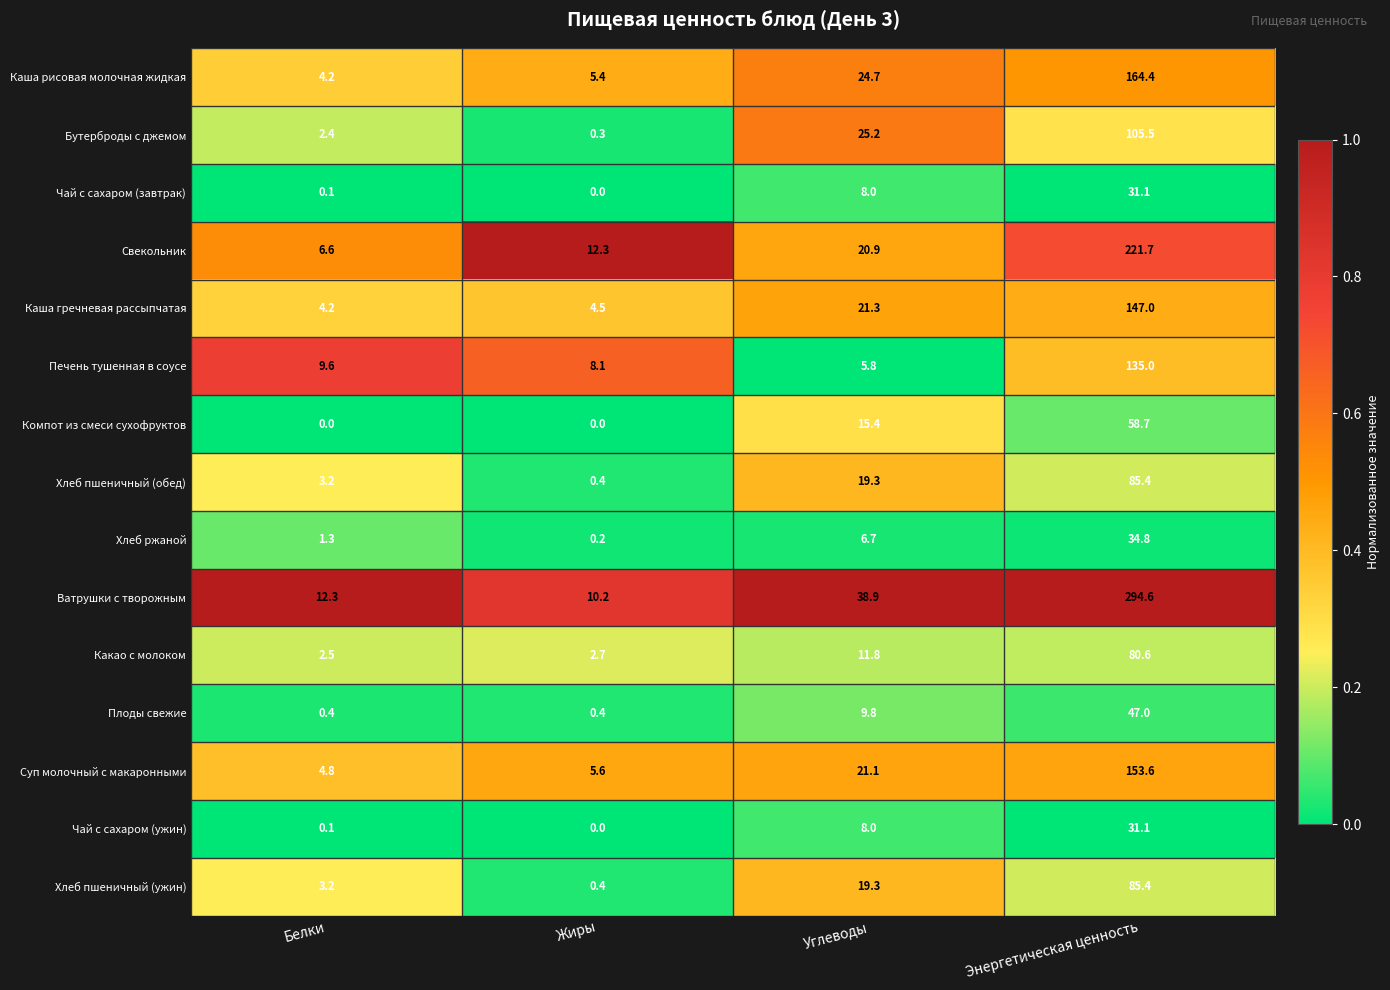

Which category has the highest value across all series?

Энергетическая ценность